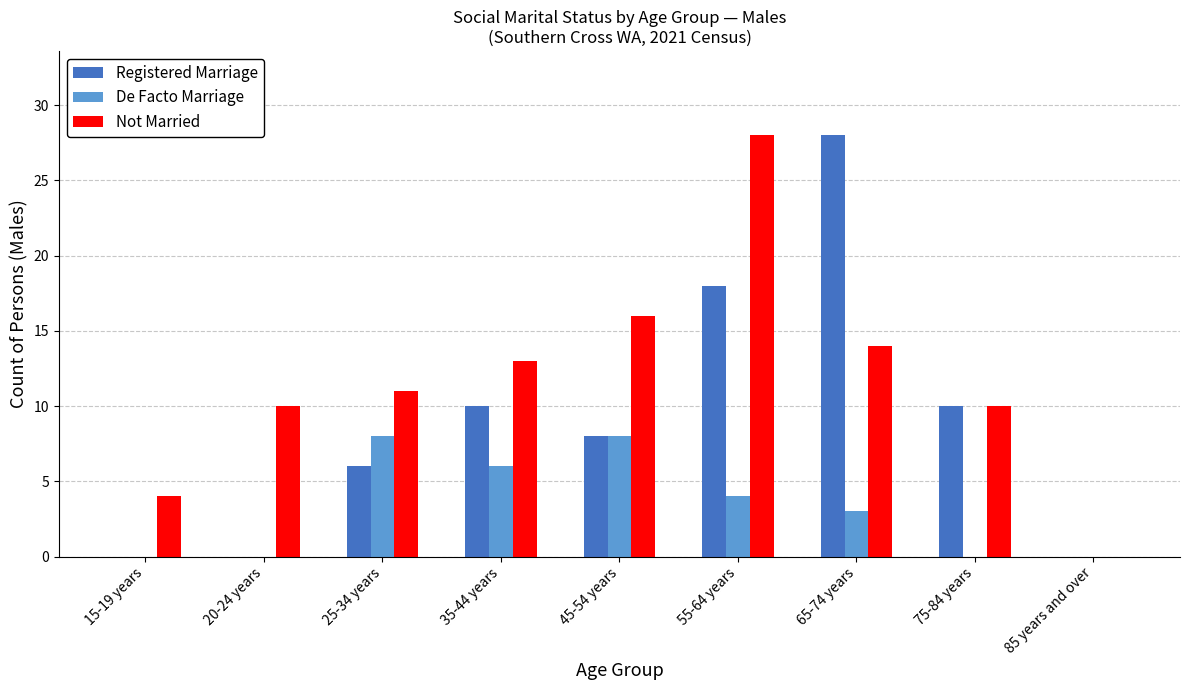

Count the number of categories in the chart.

9